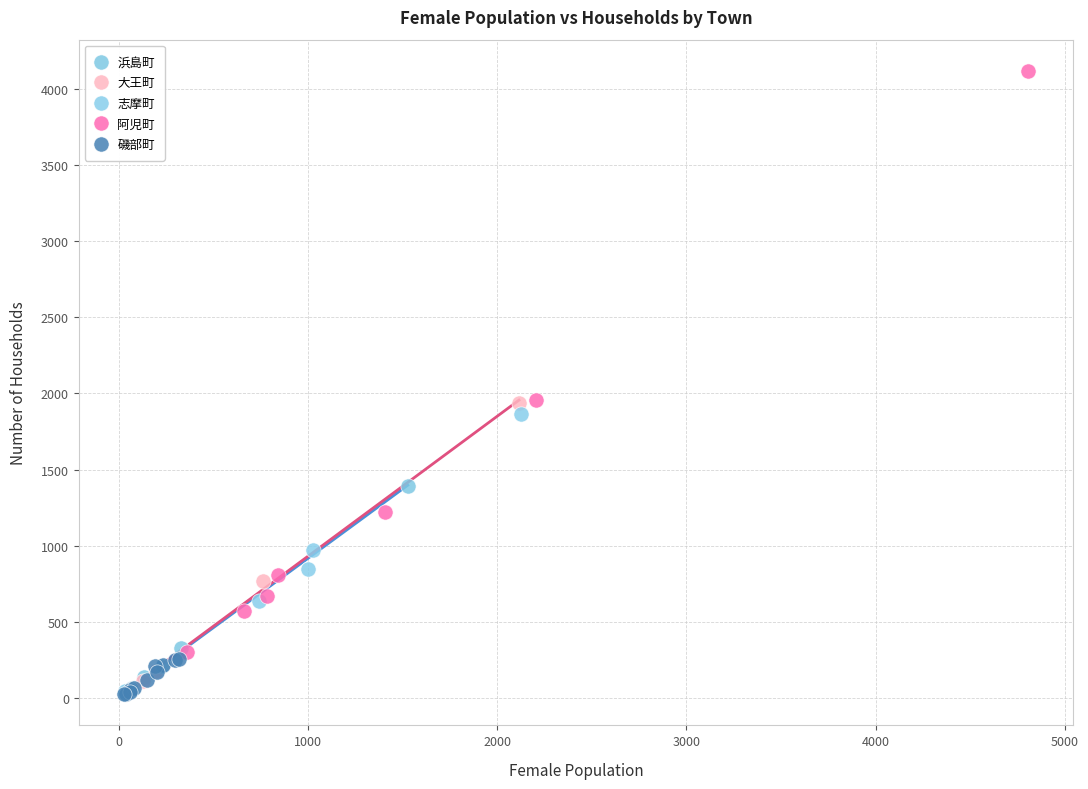

What are all the series names shown in the legend?

浜島町, 大王町, 志摩町, 阿児町, 磯部町